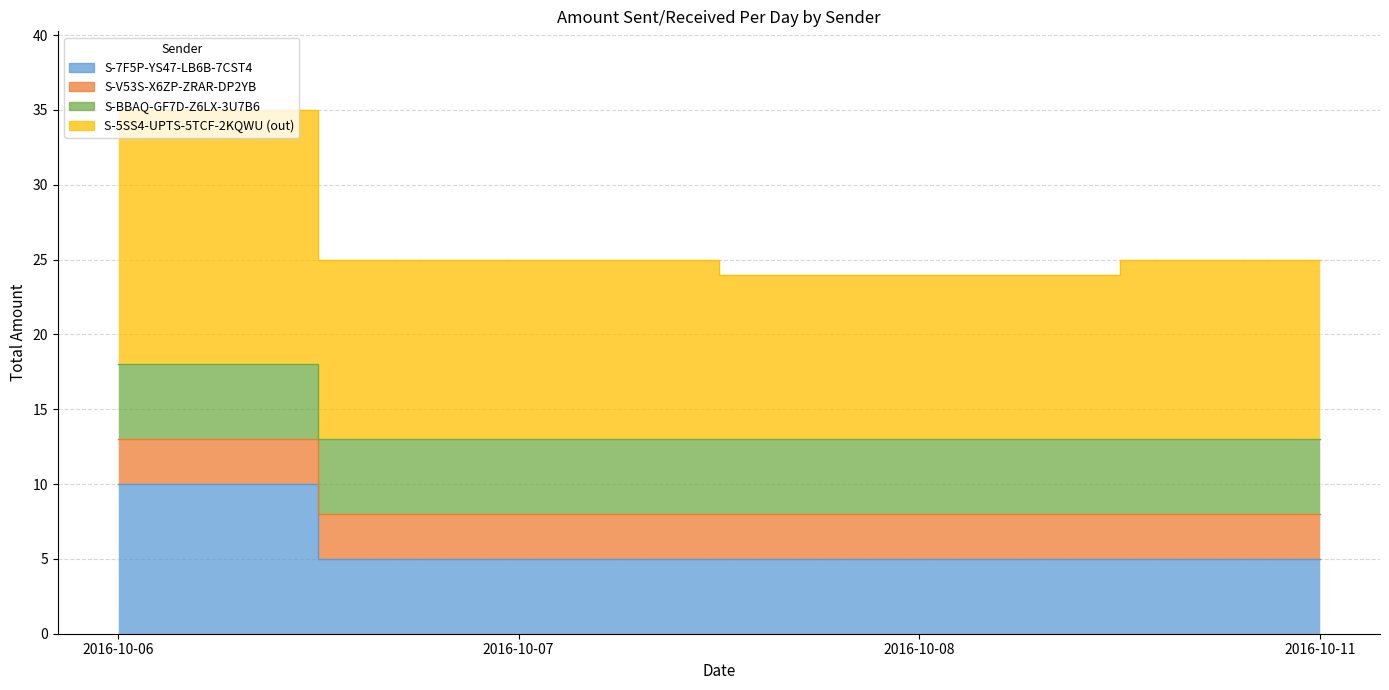

True or false: S-7F5P-YS47-LB6B-7CST4 has more than 1 points higher than both neighbors.

False